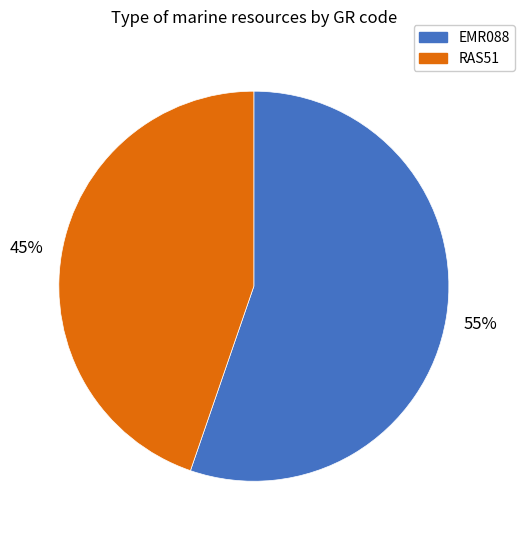

What percentage is the RAS51 slice, to the nearest percent?

45%